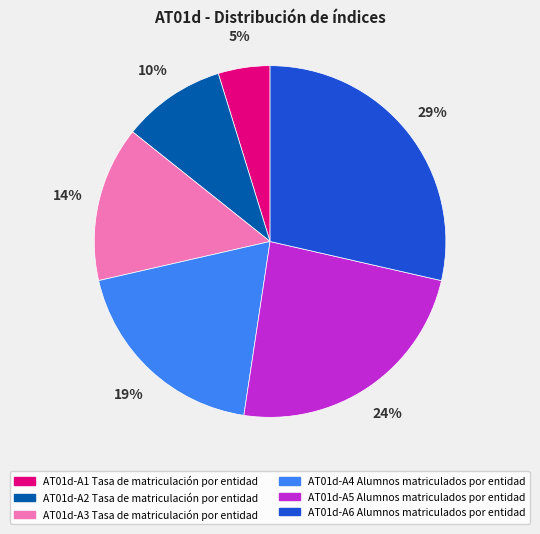

What is the largest slice in the pie chart?

AT01d-A6 Alumnos matriculados por entidad